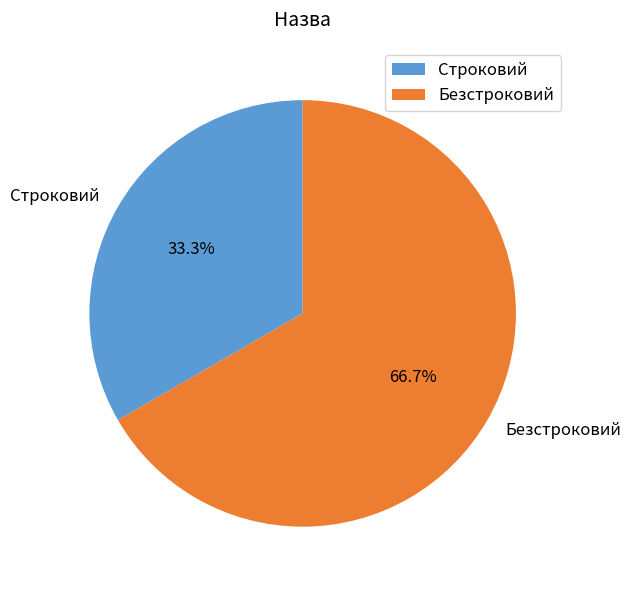

To the nearest percent, what is the average slice percentage?

50%